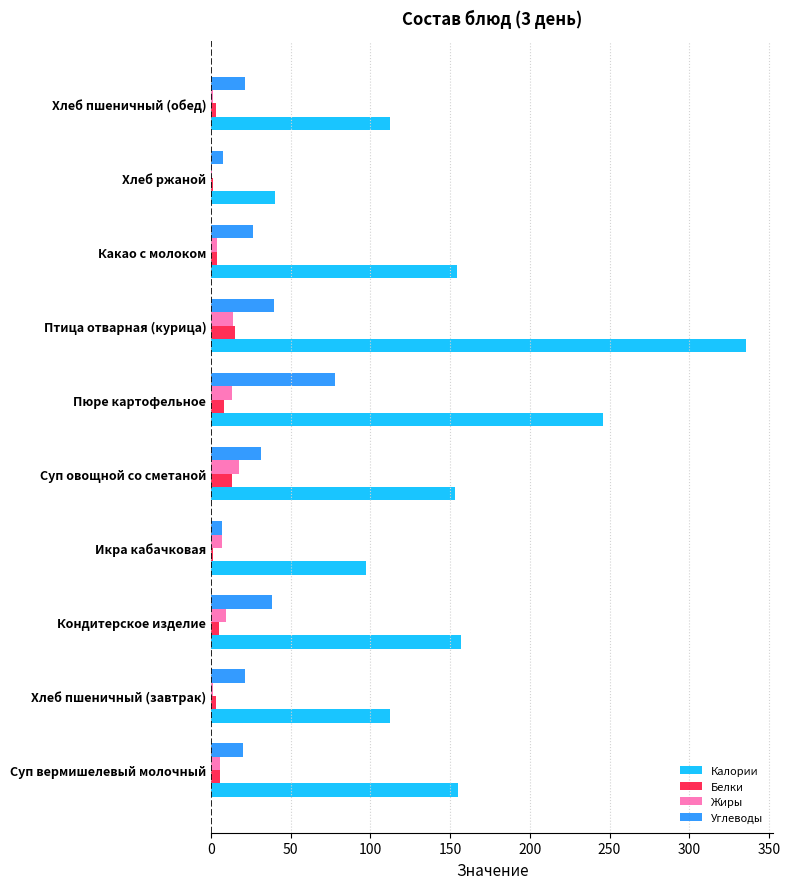

Which series has the largest total across all categories?

Калории